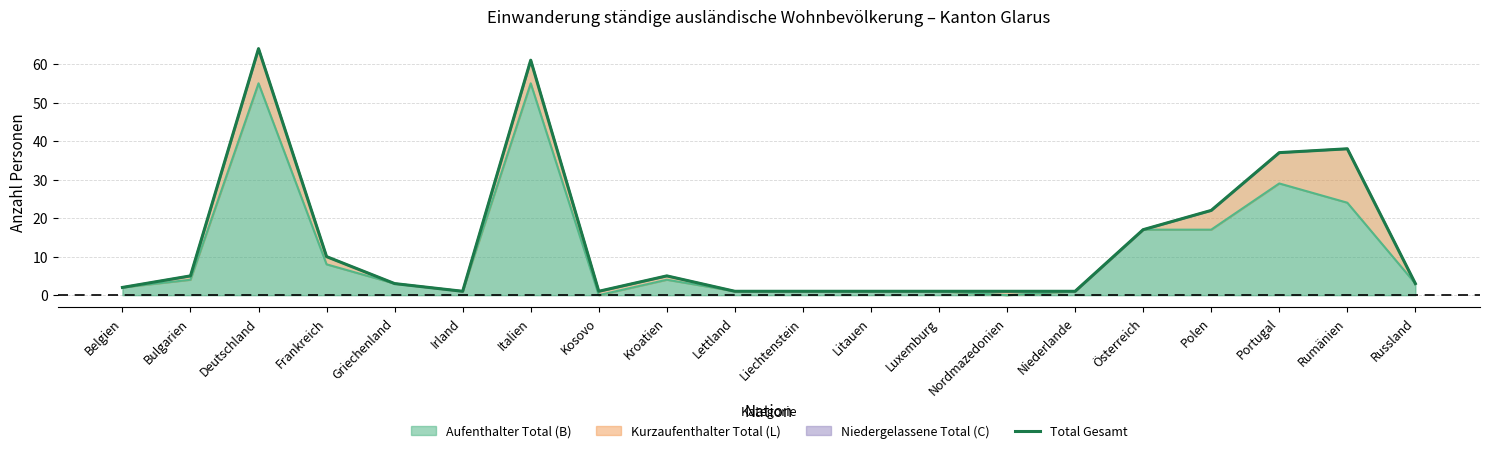

What is the sum of all values?

275